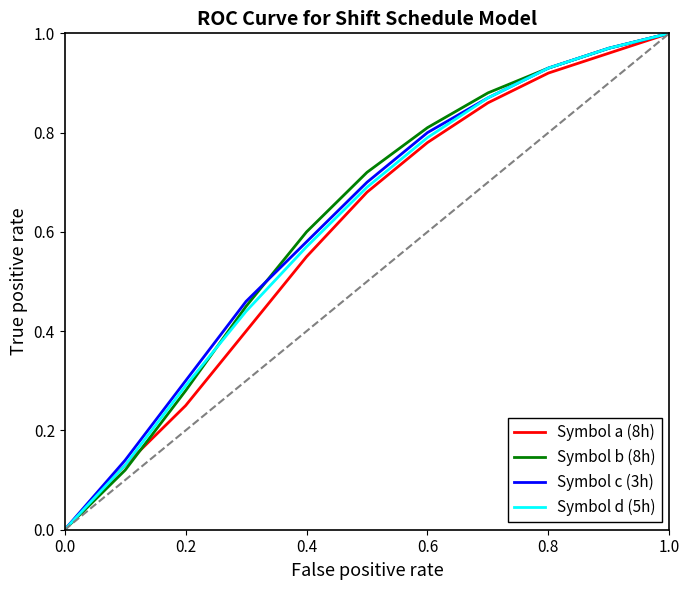

Does the chart have visible grid lines?

No